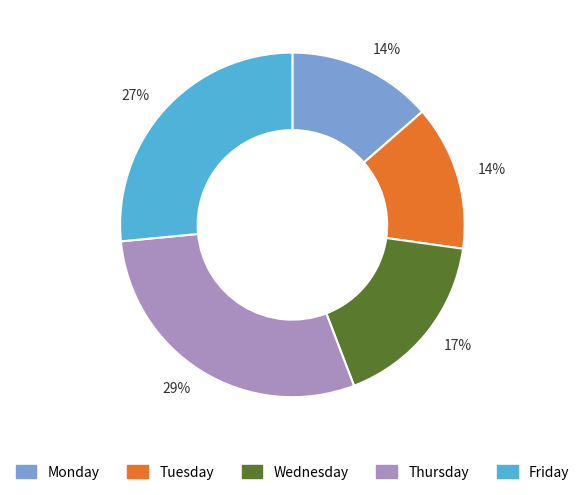

To the nearest percent, what is the average slice percentage?

20%